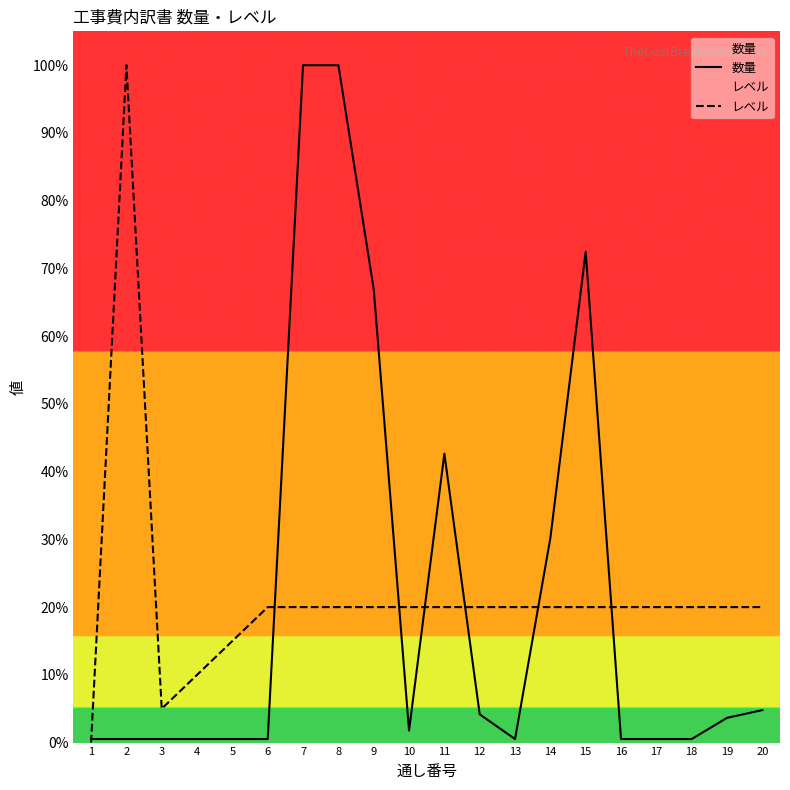

How many interior local peaks does the 数量 series have?

2